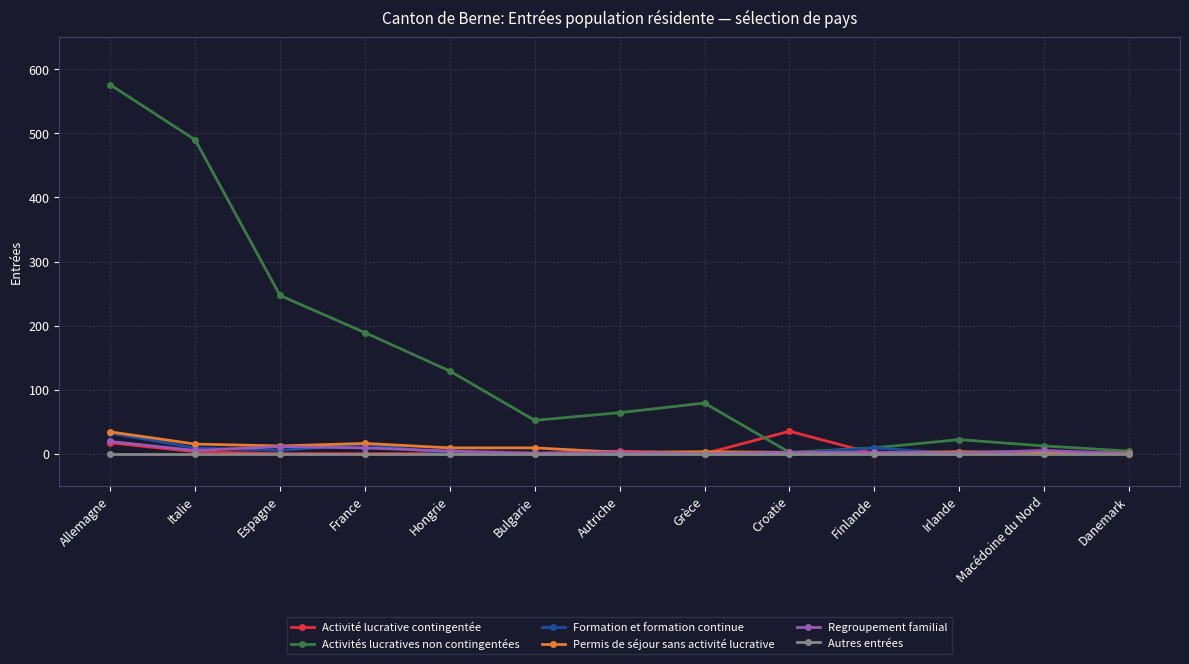

Is this an area chart (filled region under the line)?

No